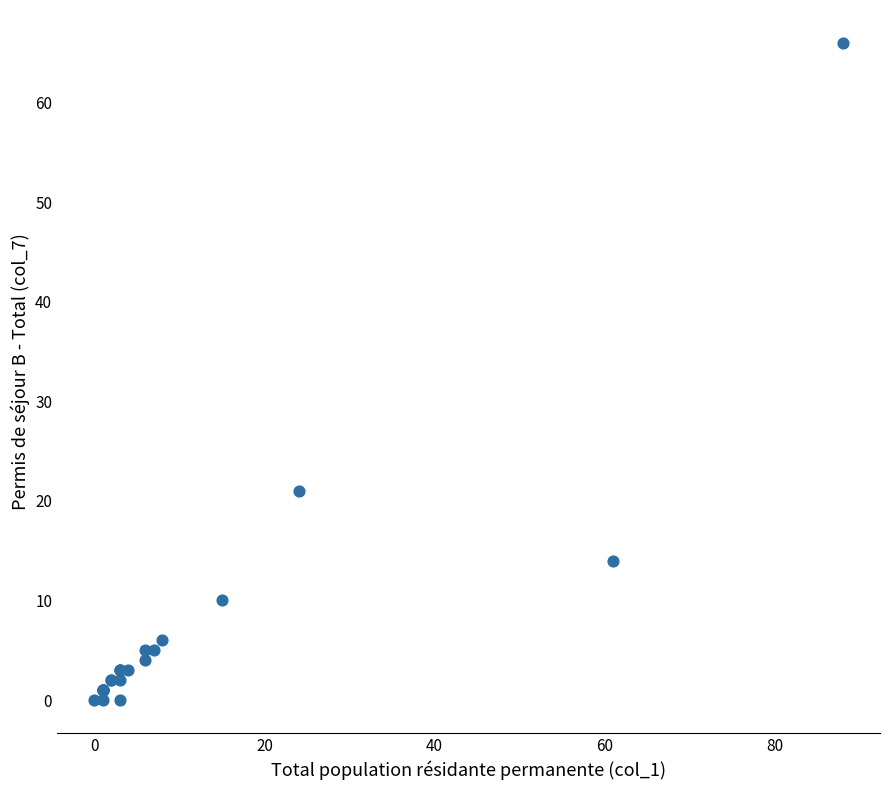

What Y value in the scatter plot is closest to 33?

21